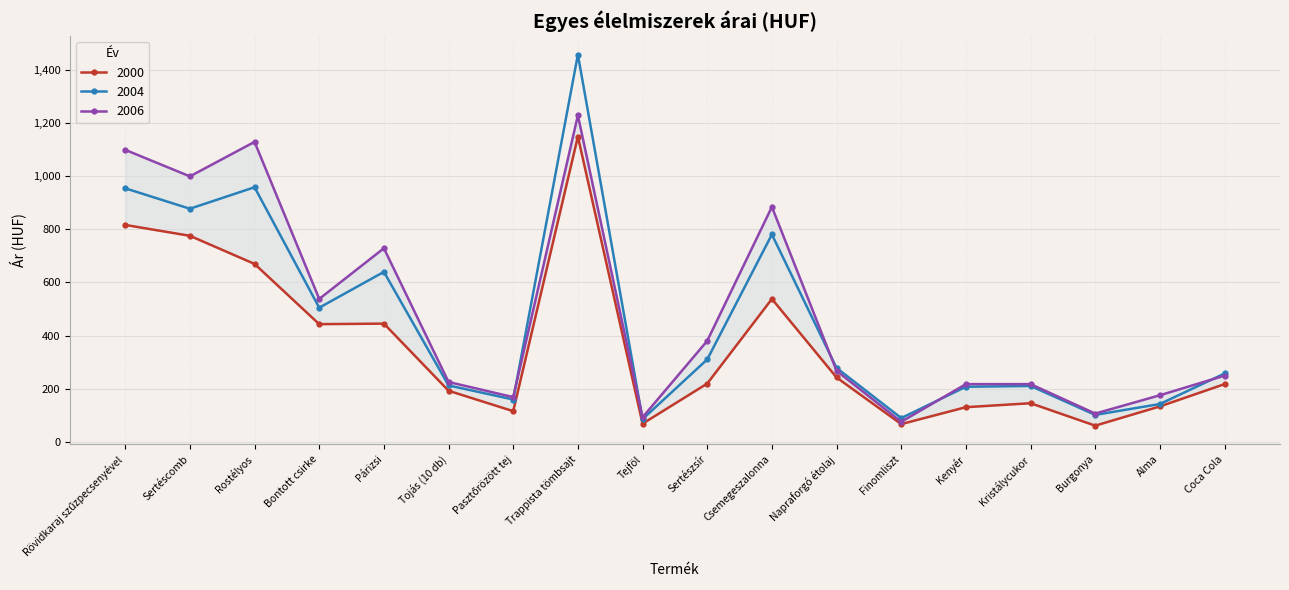

Is the value of 2000 at Coca Cola greater than the value of 2006 at Csemegeszalonna?

No